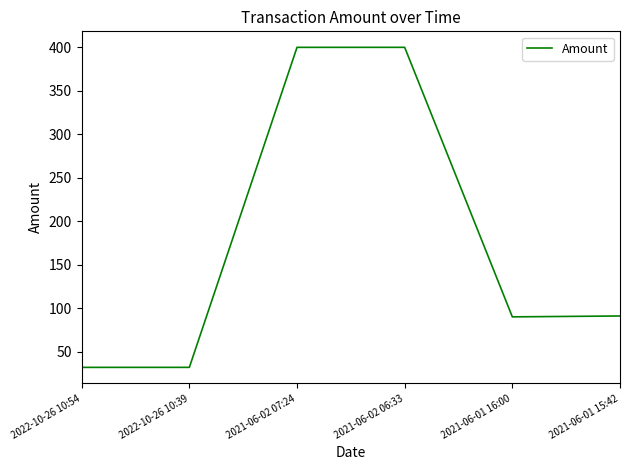

Between 2021-06-02 06:33 and 2022-10-26 10:39, which is larger?

2021-06-02 06:33